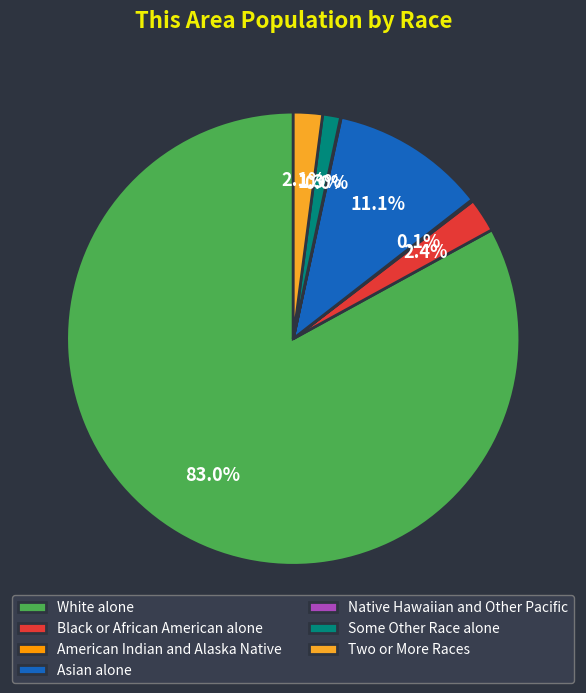

Is Two or More Races the majority of the pie?

No